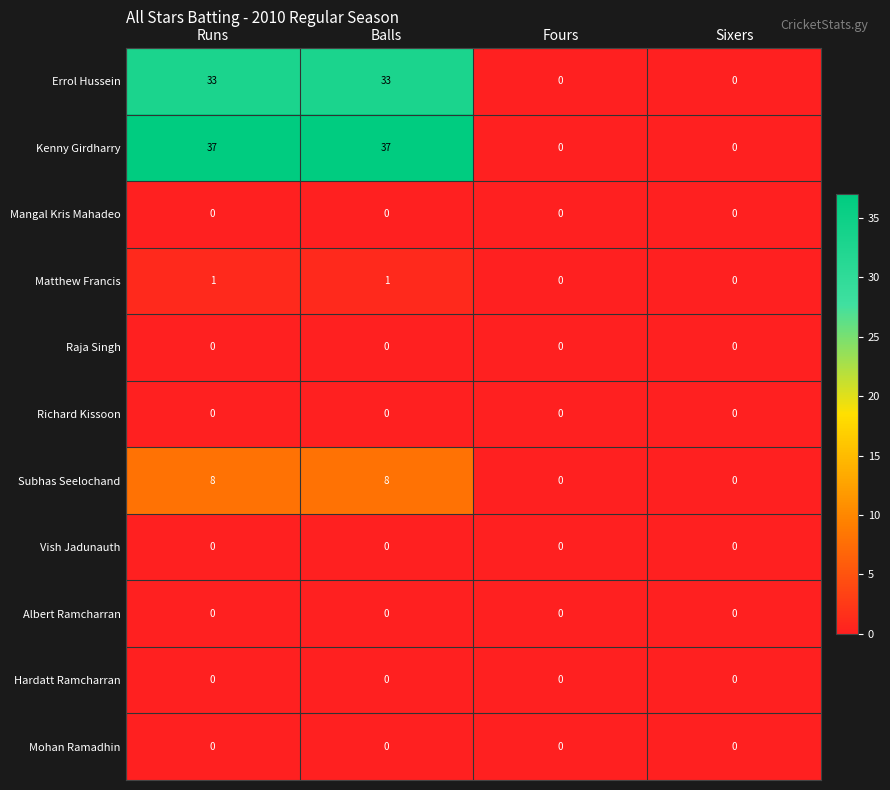

What is the greatest value displayed?

37